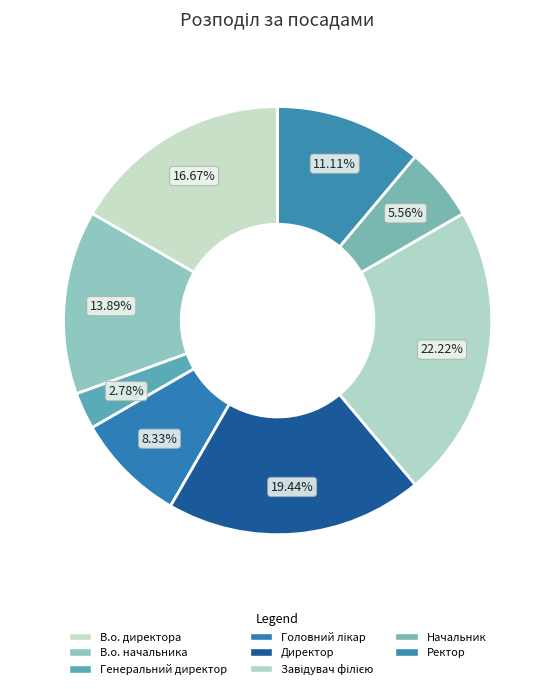

How many slices are in this pie chart?

8